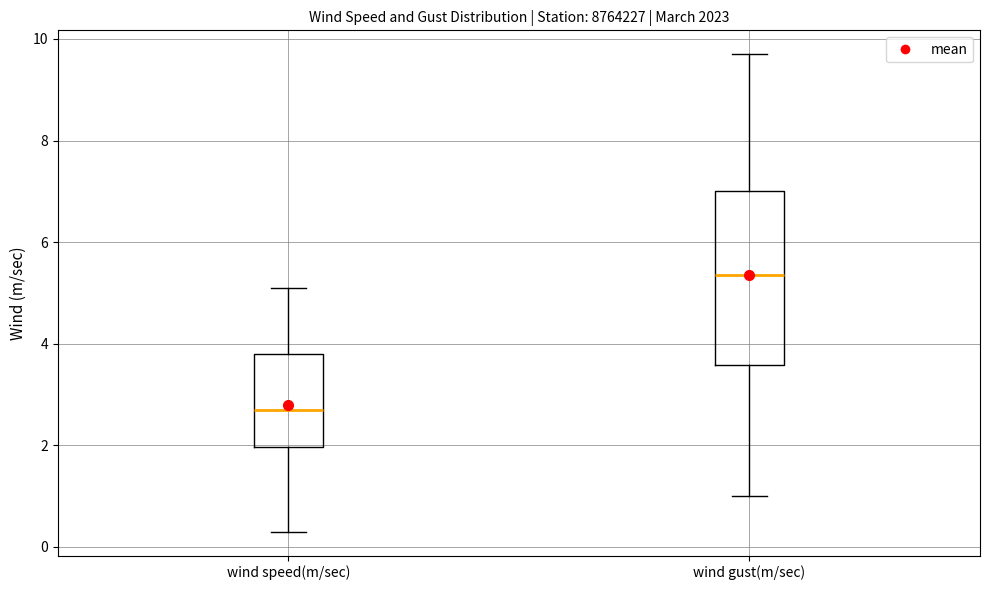

Where does the median line of the box for wind speed(m/sec) sit on the y-axis? The values are not printed on the chart, so give them approximately, as read against the axis.

2.8